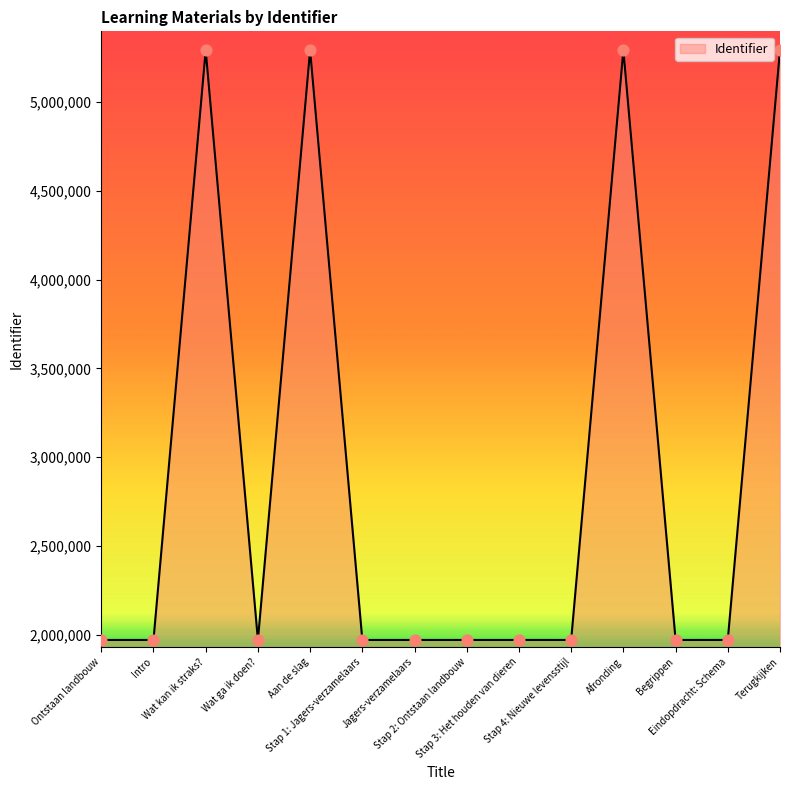

Approximately how many times larger is the value at Terugkijken compared to Stap 2: Ontstaan landbouw?

2.7